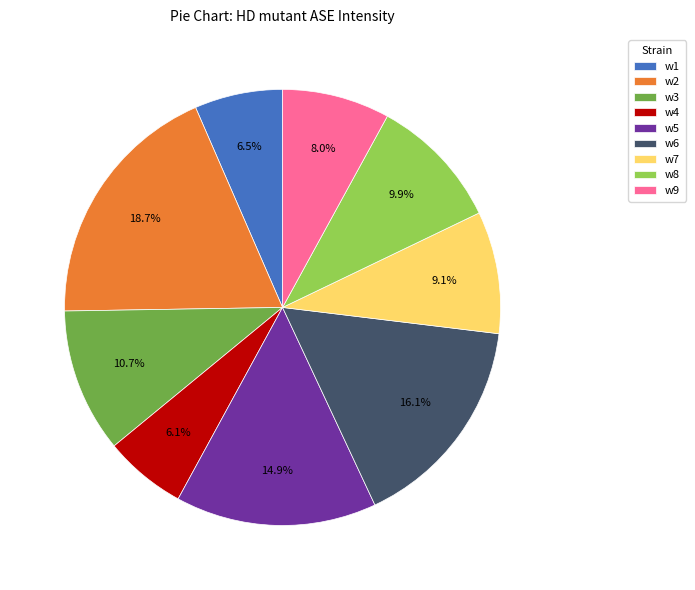

How many segments does this pie chart have?

9